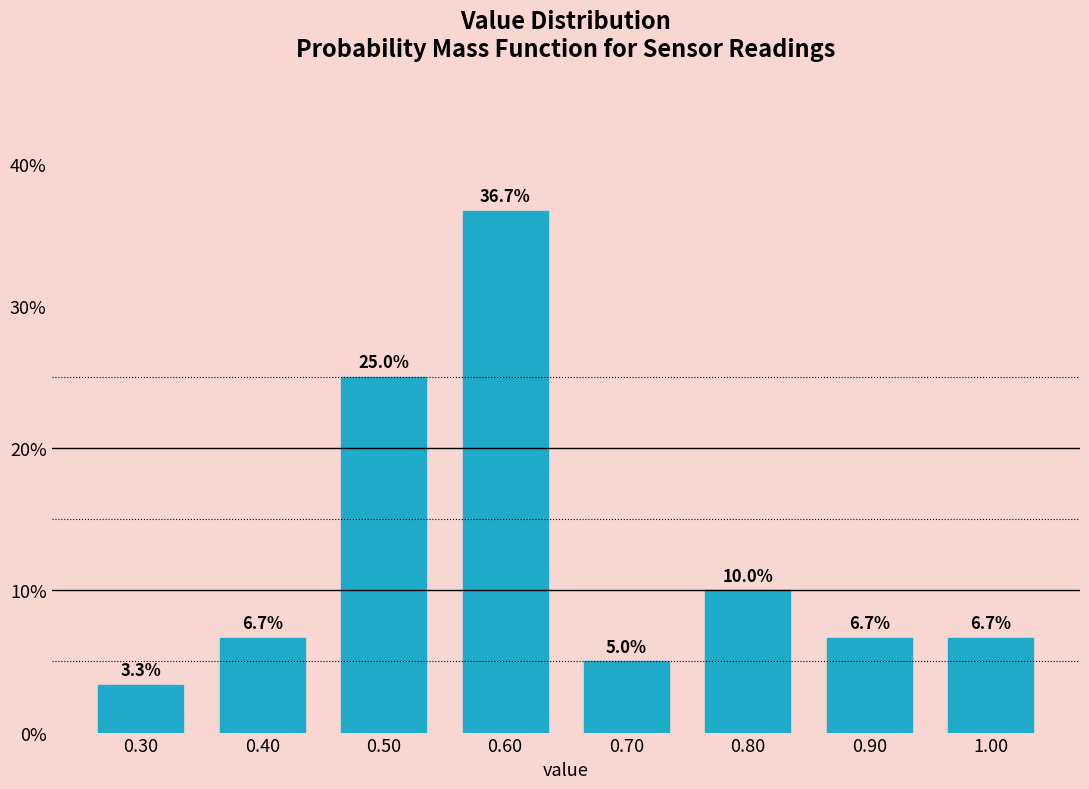

Reading right to left, list all the values displayed in this chart.

6.7	6.7	10.0	5.0	36.7	25.0	6.7	3.3